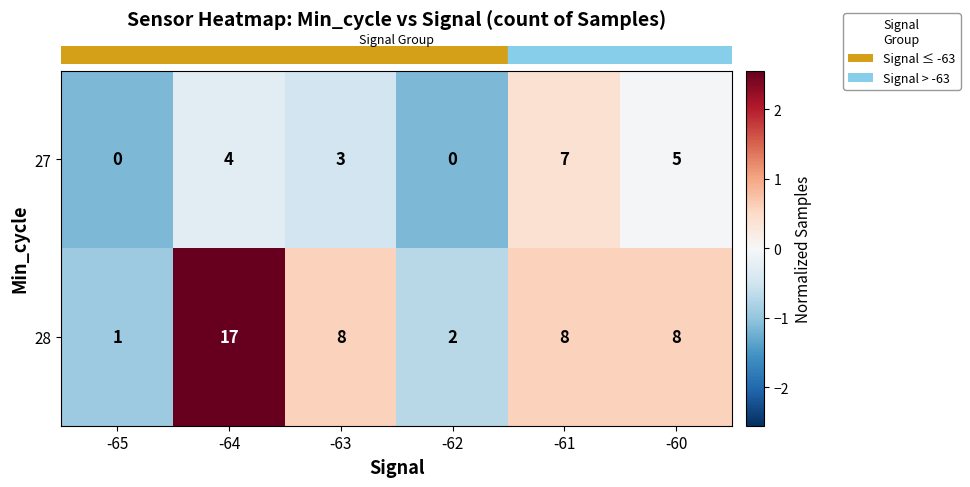

Is it true that 27 equals 1 at -64?

False